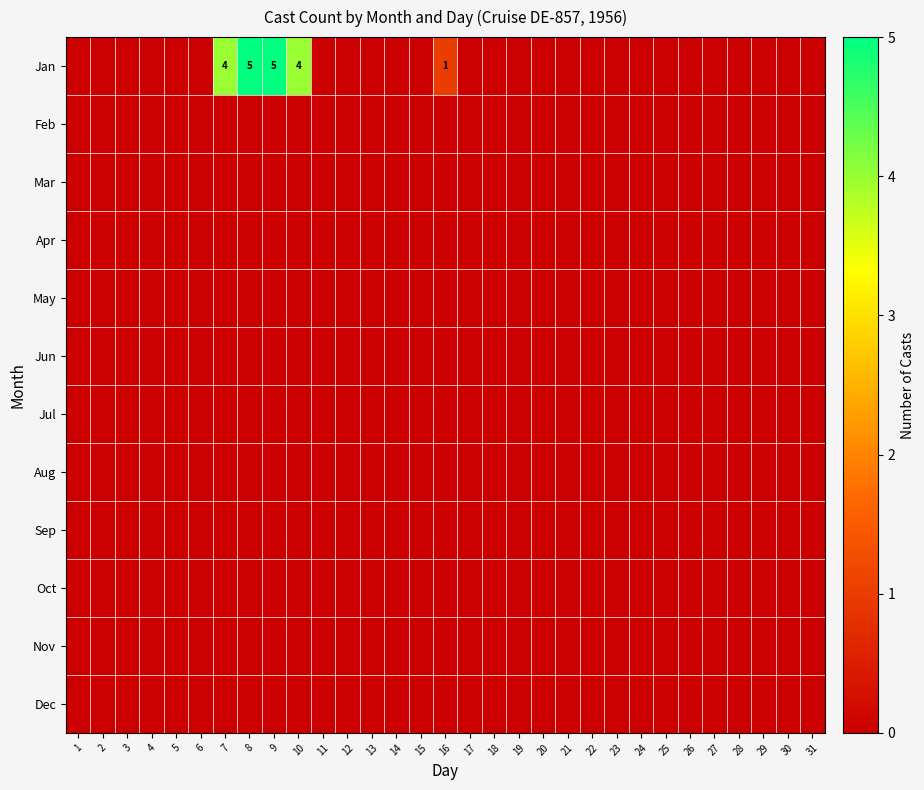

Count the number of data series in this chart.

12